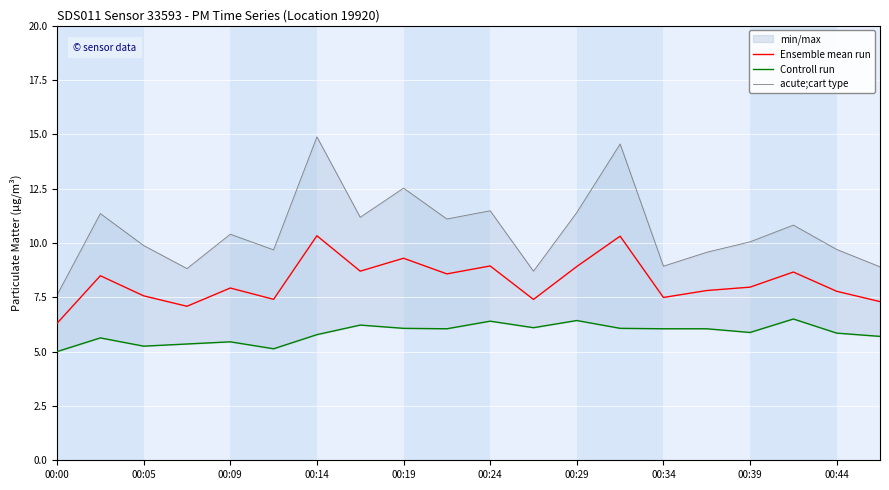

What are all the series names shown in the legend?

Ensemble mean run, Controll run, acute;cart type